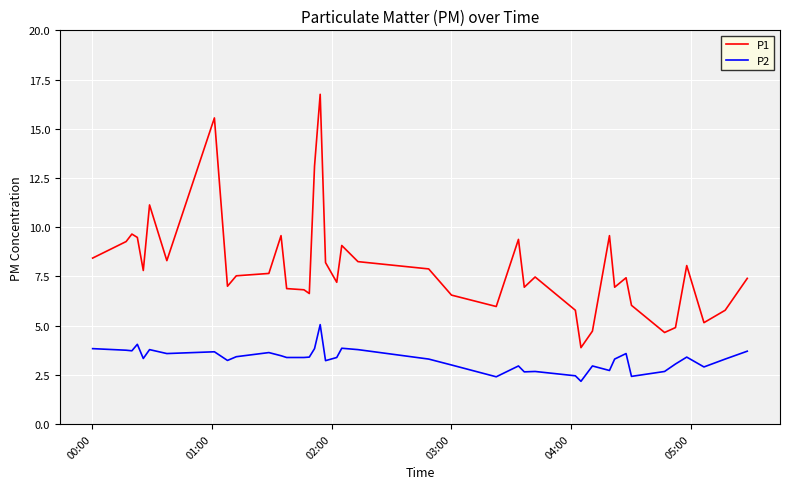

True or false: P1 and P2 intersect in this chart.

False